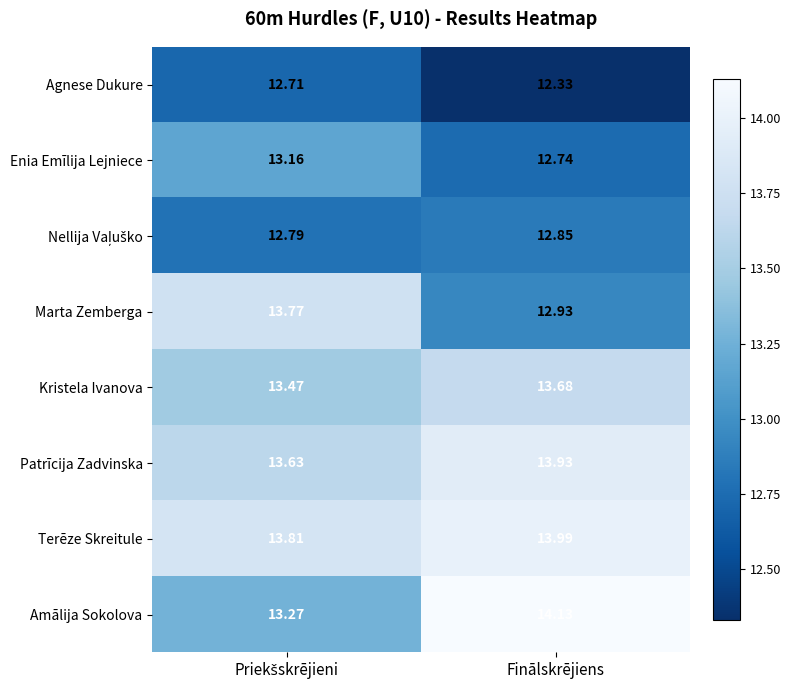

At which category does the chart reach its peak across all series?

Finālskrējiens